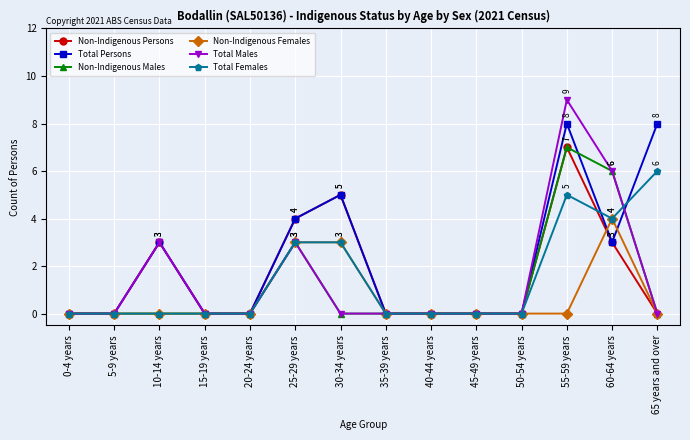

True or false: Total Males has a value of 3 at 25-29 years.

True